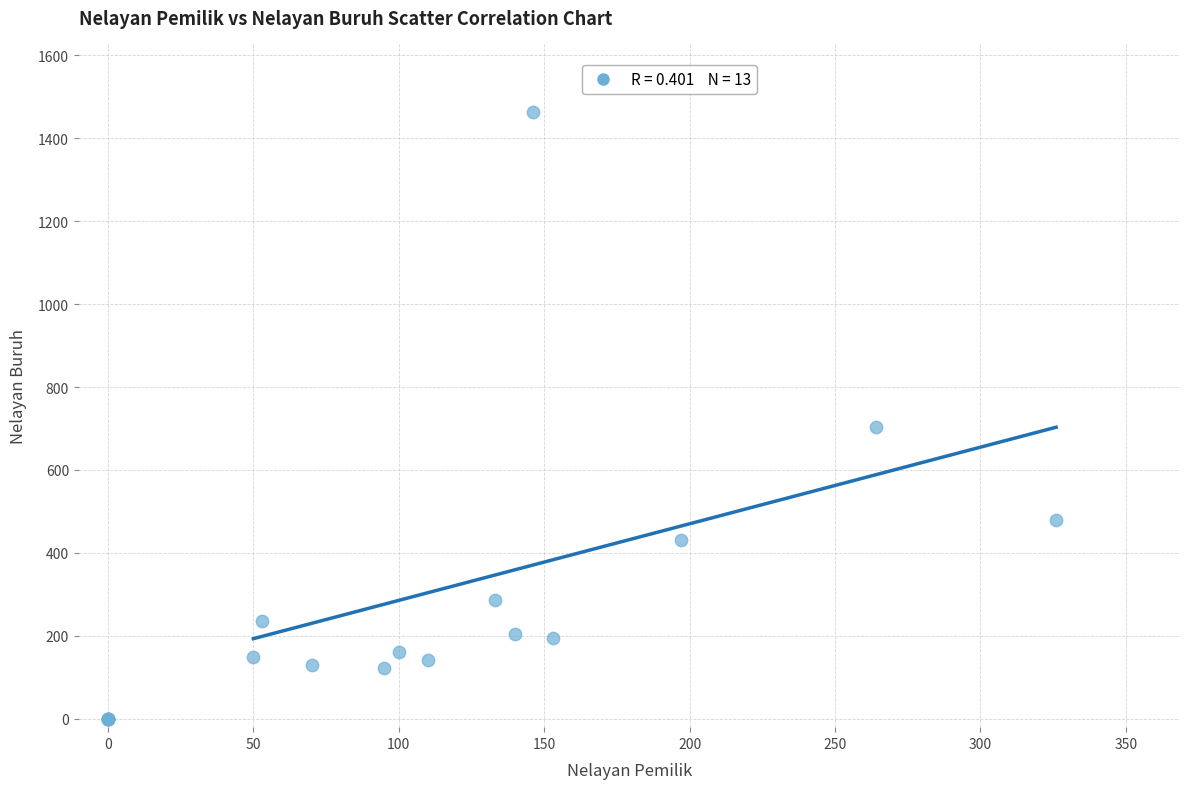

What Y value in the scatter plot is closest to 731?

704